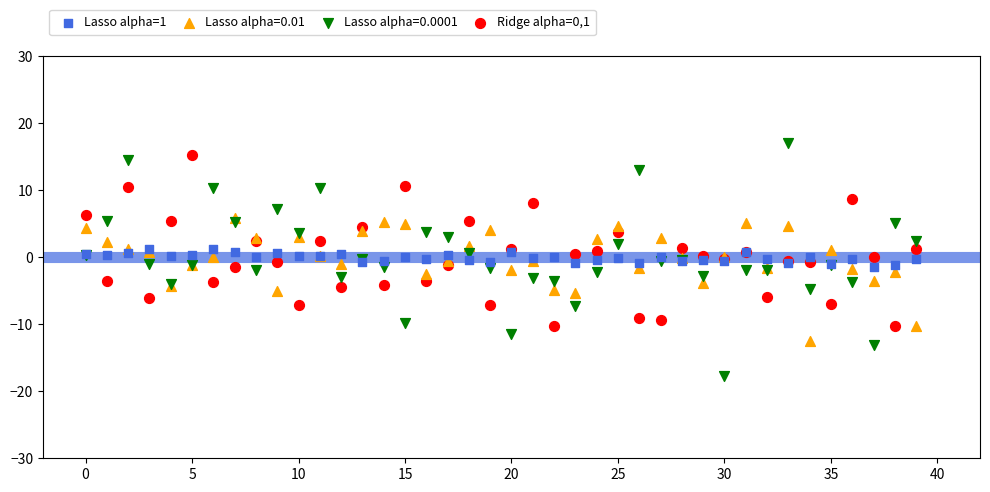

Which series contains the lowest Y value?

Lasso alpha=0.0001